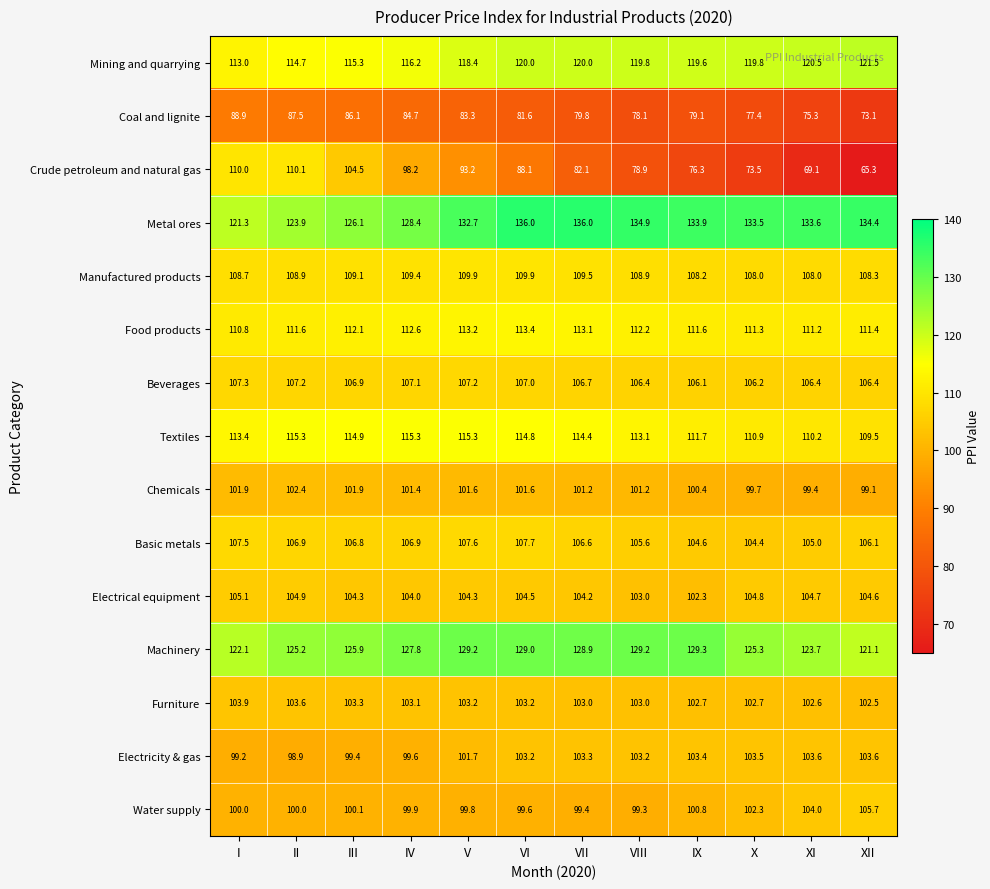

List the series in order of their peak value, lowest first.

Coal and lignite, Chemicals, Electricity & gas, Furniture, Electrical equipment, Water supply, Beverages, Basic metals, Manufactured products, Crude petroleum and natural gas, Food products, Textiles, Mining and quarrying, Machinery, Metal ores